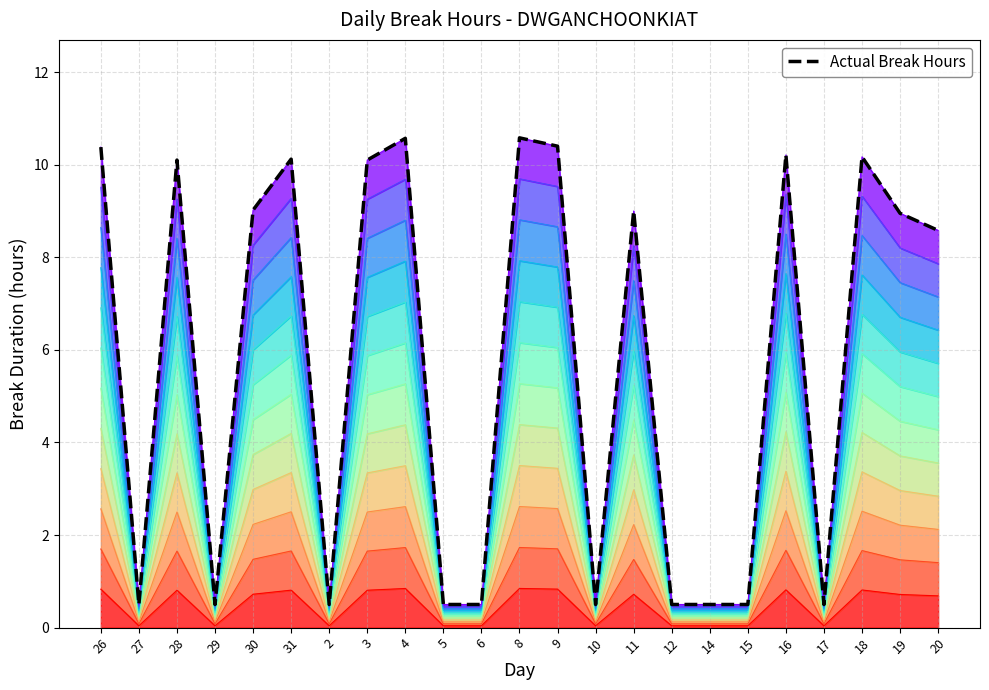

How many interior local valleys (lower than both neighbors) does the data have?

5